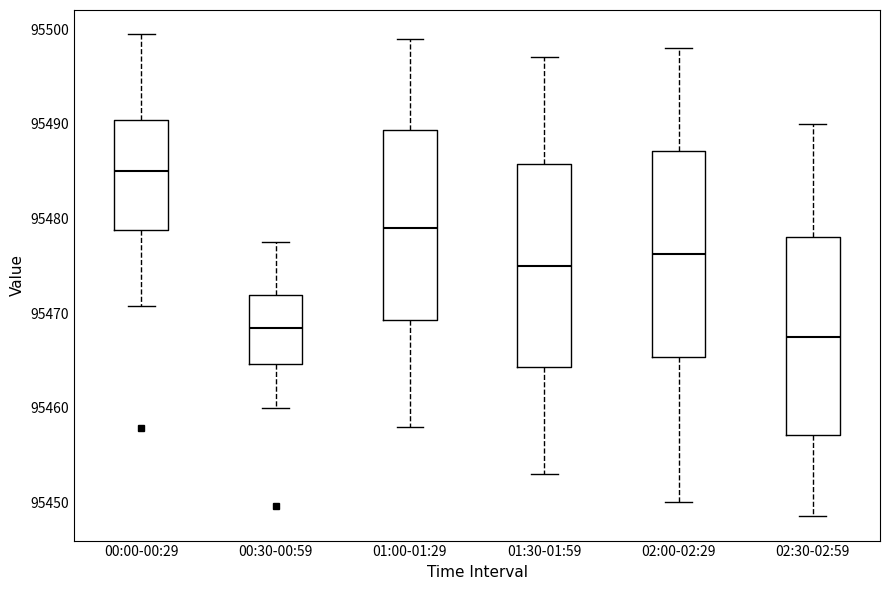

Reading left to right, read every box against the y-axis: the position of its median line, the range the box covers, and the ends of its whiskers. The values are not printed on the chart, so give them approximately, as read against the axis.

00:00-00:29: median 95485, box 95479 to 95490, whiskers 95471 to 95499
00:30-00:59: median 95468, box 95465 to 95472, whiskers 95460 to 95478
01:00-01:29: median 95479, box 95469 to 95489, whiskers 95458 to 95499
01:30-01:59: median 95475, box 95464 to 95486, whiskers 95453 to 95497
02:00-02:29: median 95476, box 95465 to 95487, whiskers 95450 to 95498
02:30-02:59: median 95468, box 95457 to 95478, whiskers 95449 to 95490